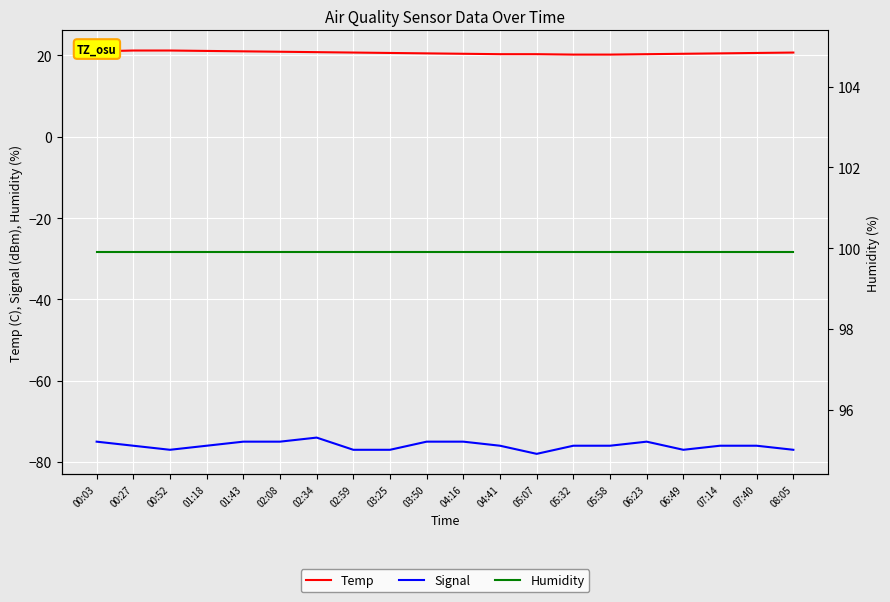

Between 02:59 and 00:27, which is larger?

00:27